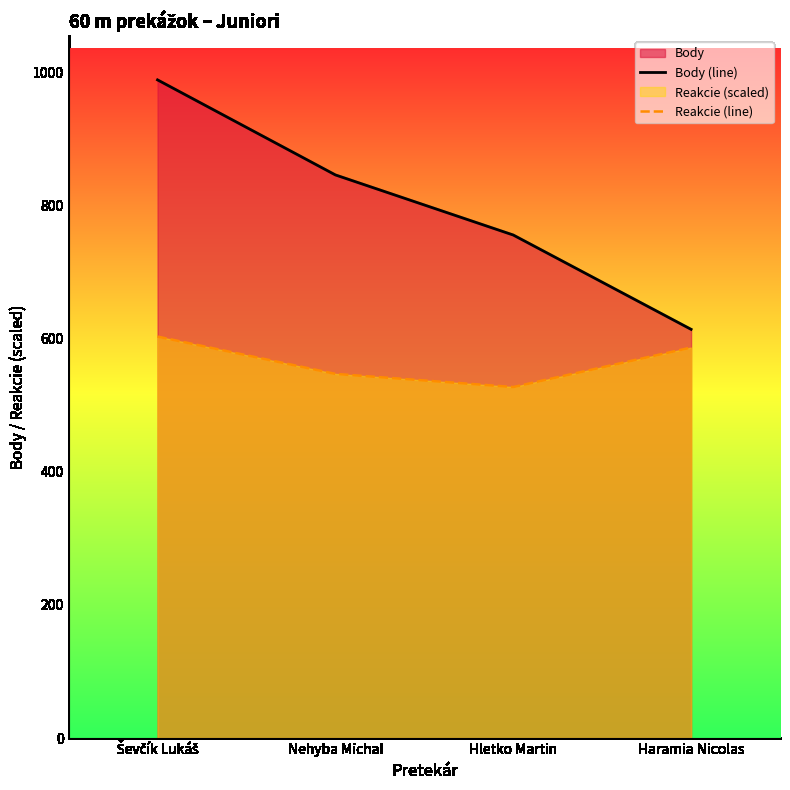

The Body (line) series shows 1497.1 at Nehyba Michal. True or false?

False